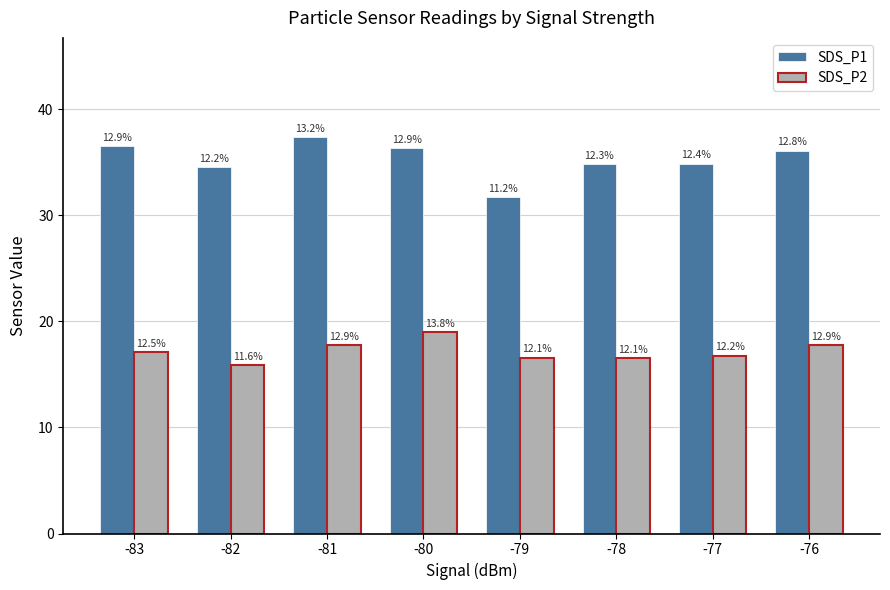

What is the greatest value displayed?

37.4